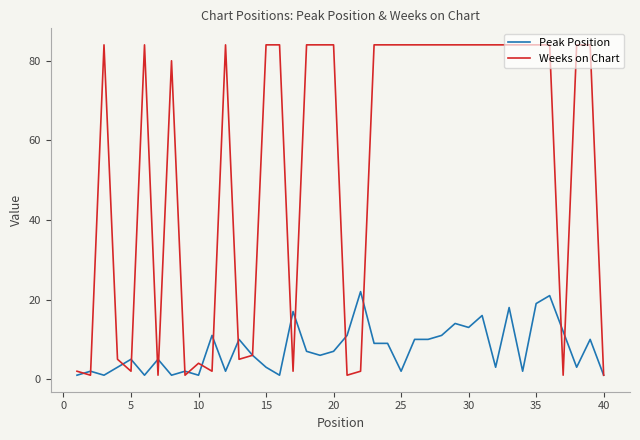

Reading left to right, extract all data points from this chart.

Peak Position: 1	2	1	3	5	1	5	1	2	1	11	2	10	6	3	1	17	7	6	7	11	22	9	9	2	10	10	11	14	13	16	3	18	2	19	21	12	3	10	1
Weeks on Chart: 2	1	84	5	2	84	1	80	1	4	2	84	5	6	84	84	2	84	84	84	1	2	84	84	84	84	84	84	84	84	84	84	84	84	84	84	1	84	84	1